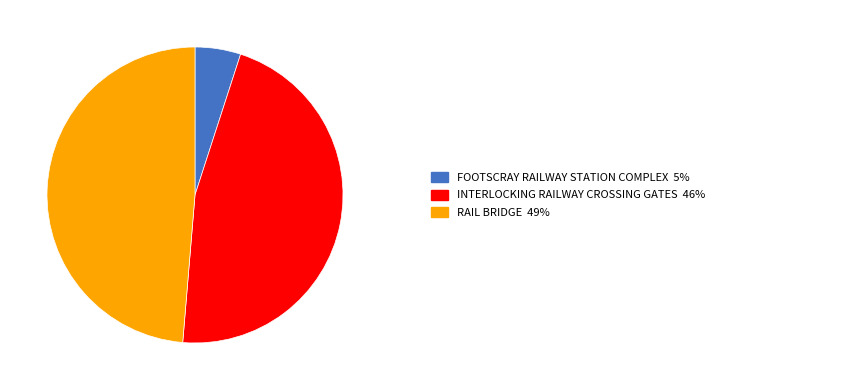

Is there any slice that represents more than half of the pie?

No